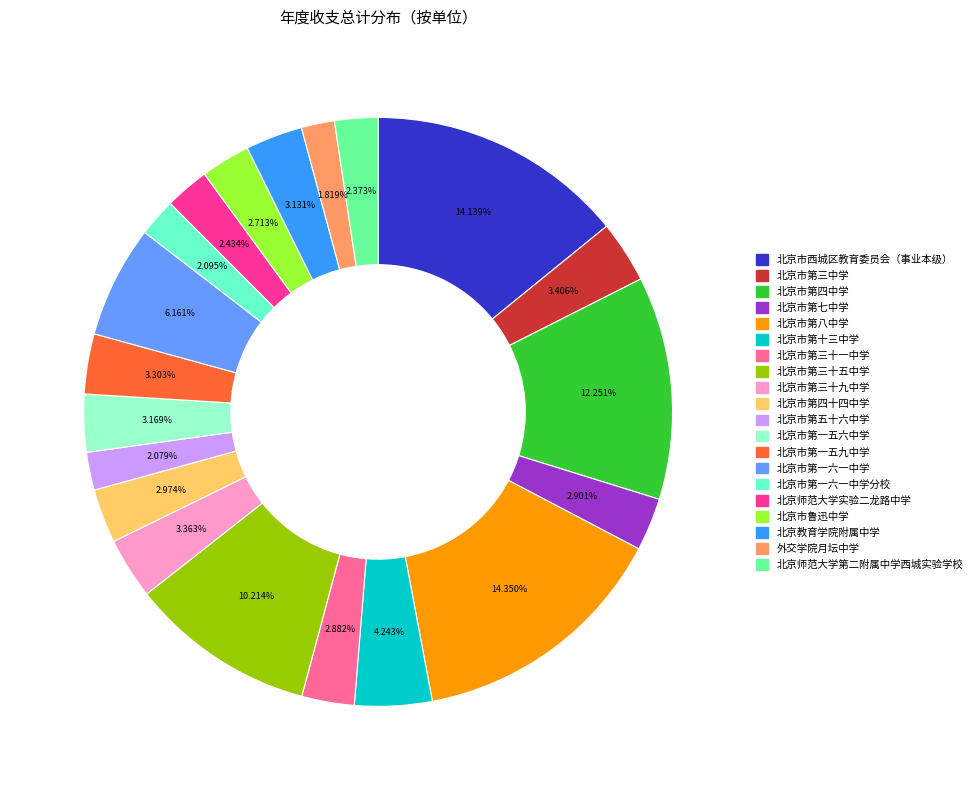

To the nearest percent, what portion does 北京市第一五六中学 represent?

3%